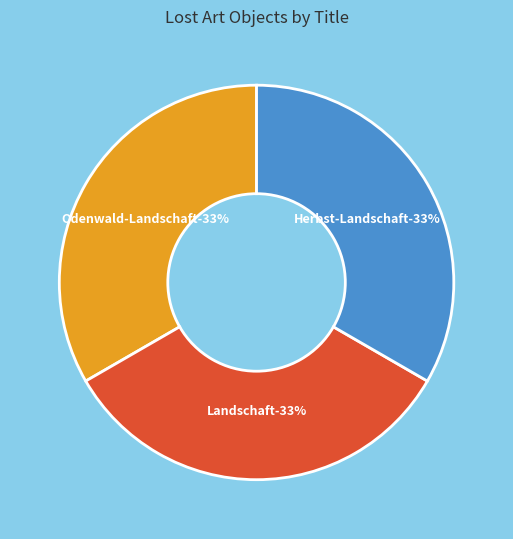

What percentage is the Landschaft slice, to the nearest percent?

33%